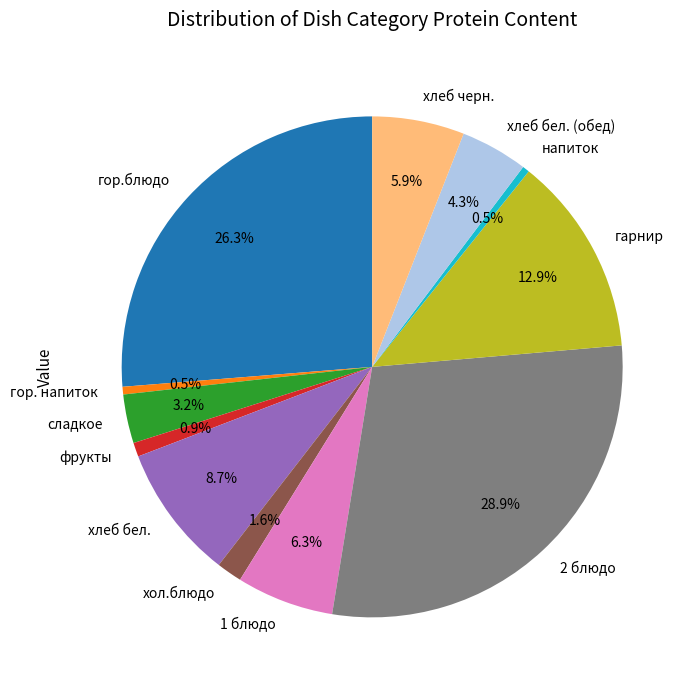

Between хлеб бел. (обед) and сладкое, which is larger?

хлеб бел. (обед)